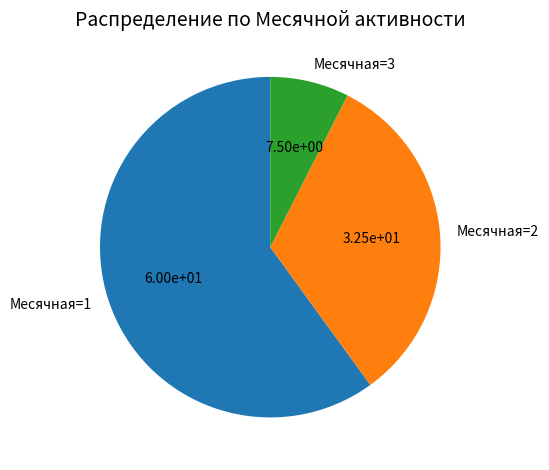

Rank the categories by value from lowest to highest.

Месячная=3, Месячная=2, Месячная=1